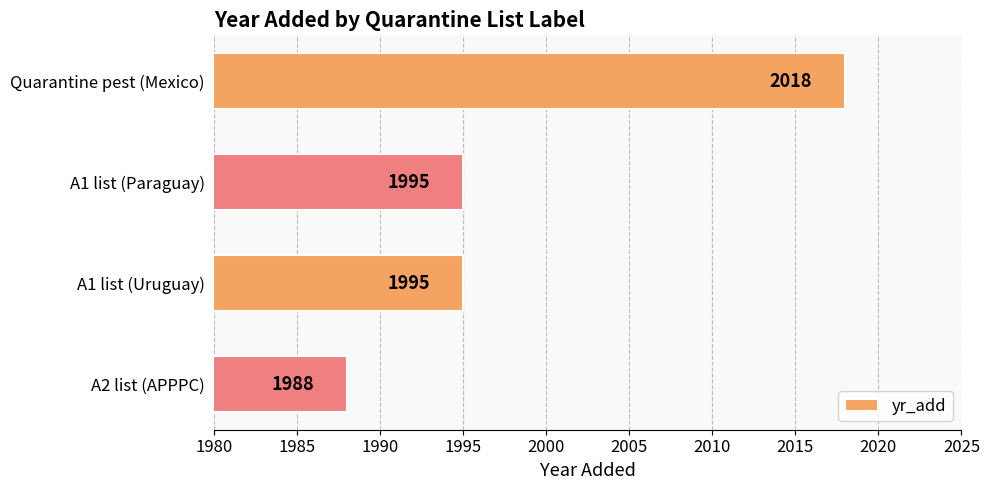

True or false: the data shows 1278 at Quarantine pest (Mexico).

False